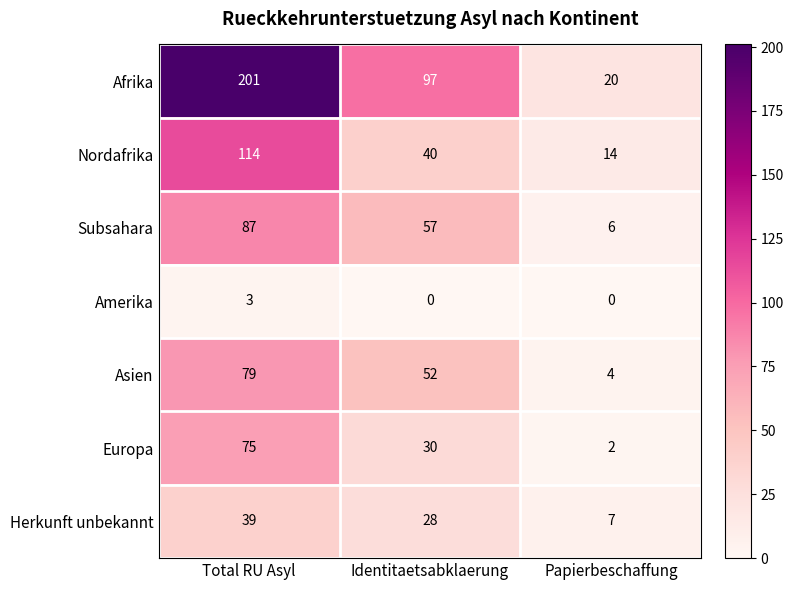

Count the Europa values in the range 2 to 75.

3